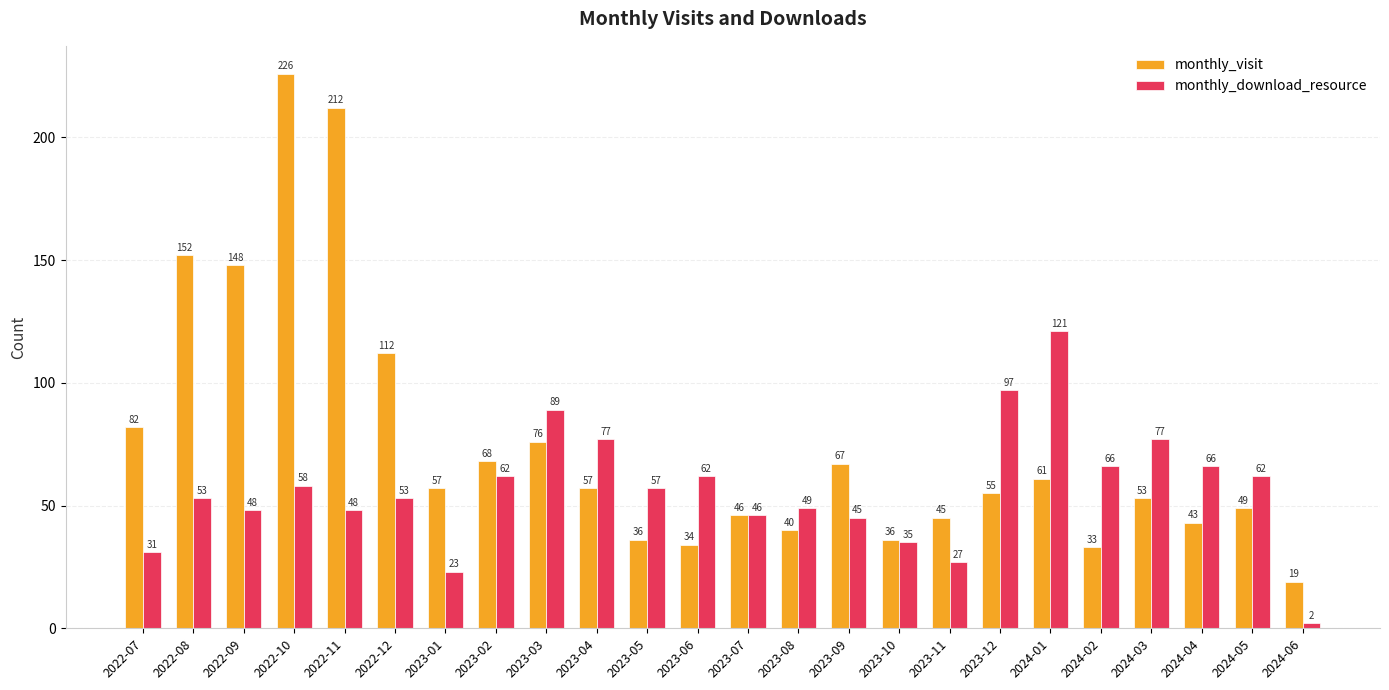

Does the chart contain any negative values?

No